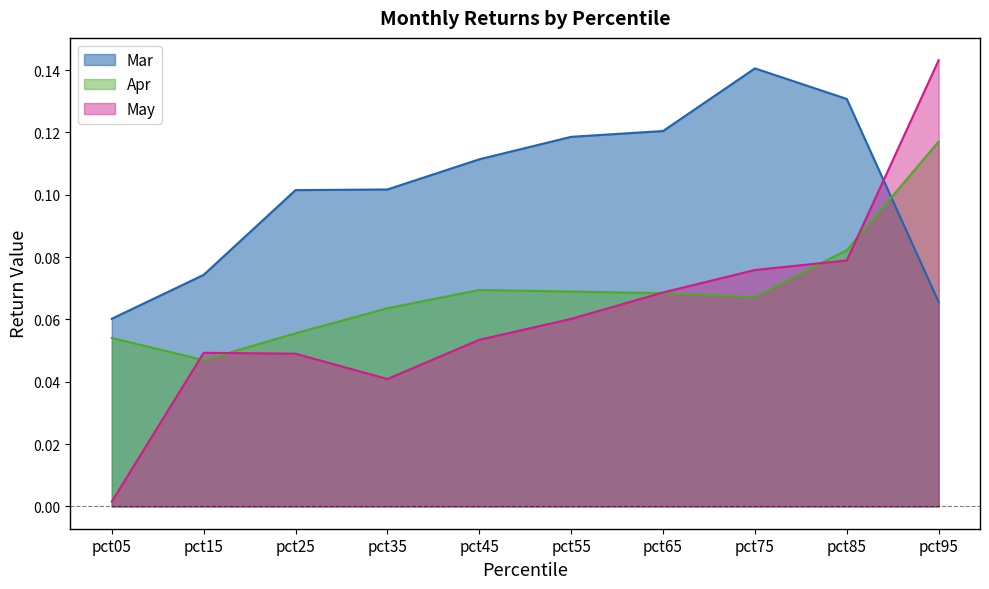

How many Mar values are between 0 and 1?

10